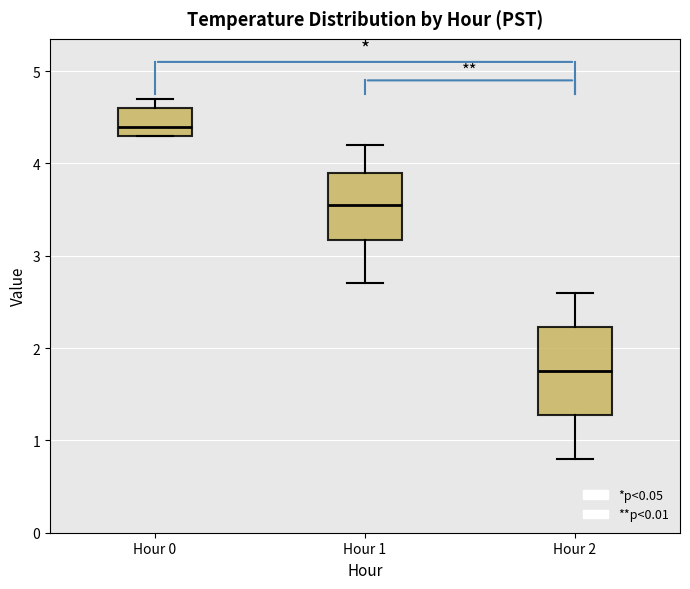

Where does the upper whisker of the box for Hour 2 end on the y-axis? The values are not printed on the chart, so give them approximately, as read against the axis.

2.6